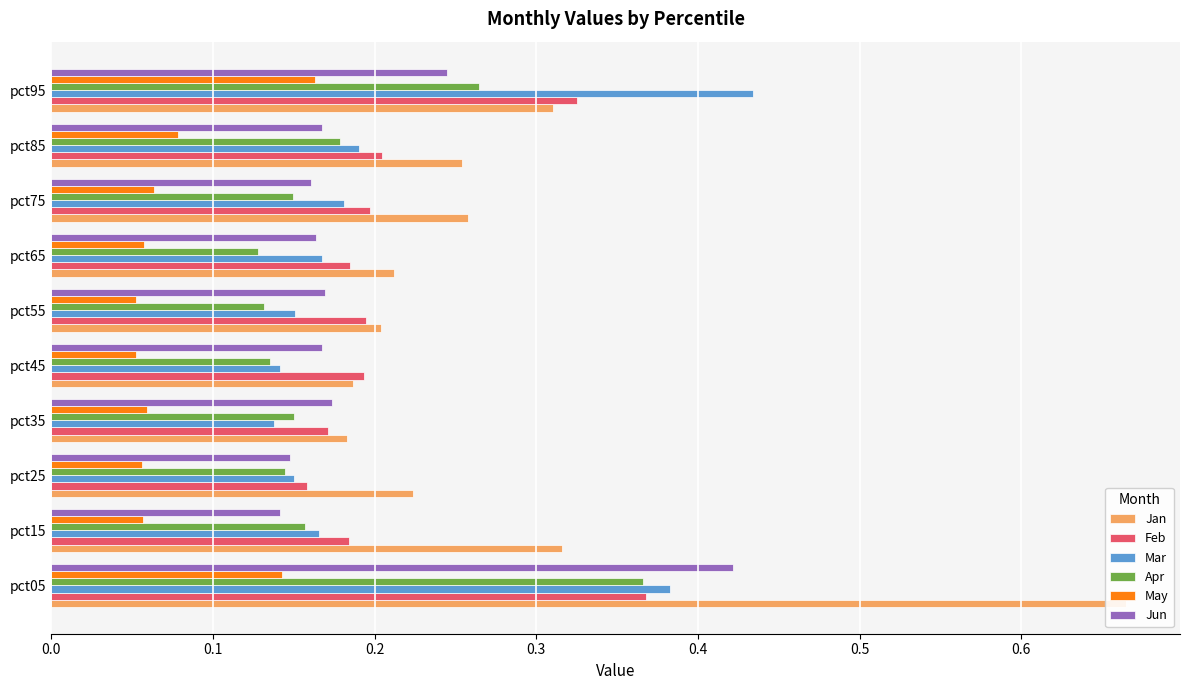

True or false: Jun has a value of 0.1 at pct15.

True